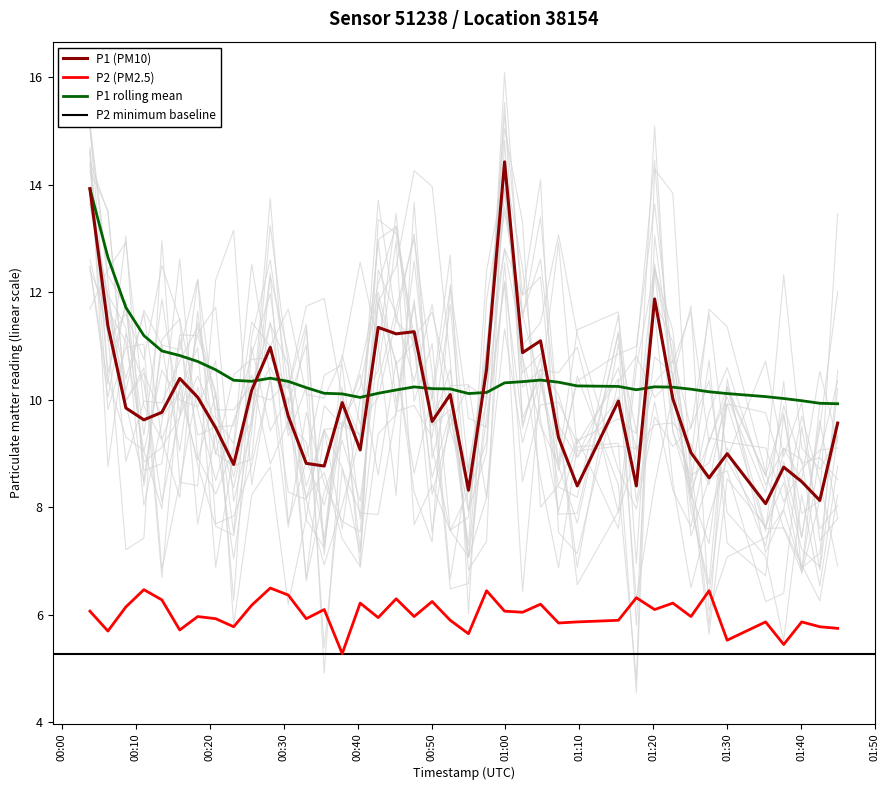

What is the average value of the P2 series?

6.0